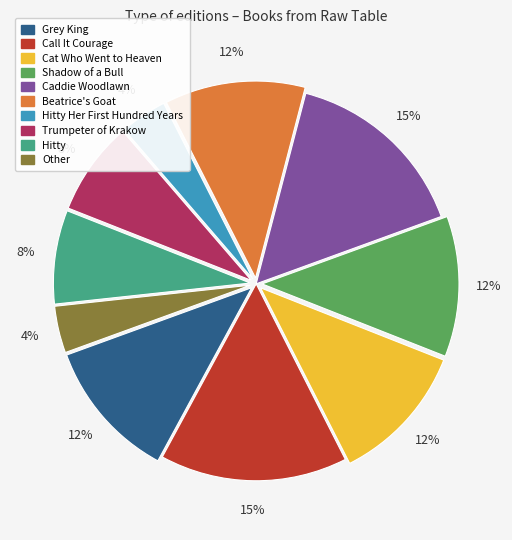

To the nearest percent, what is the average slice percentage?

10%